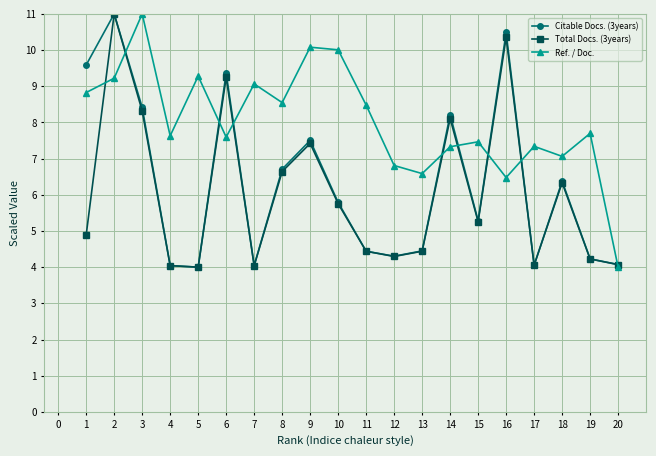

At which label does Ref. / Doc. reach its peak?

3